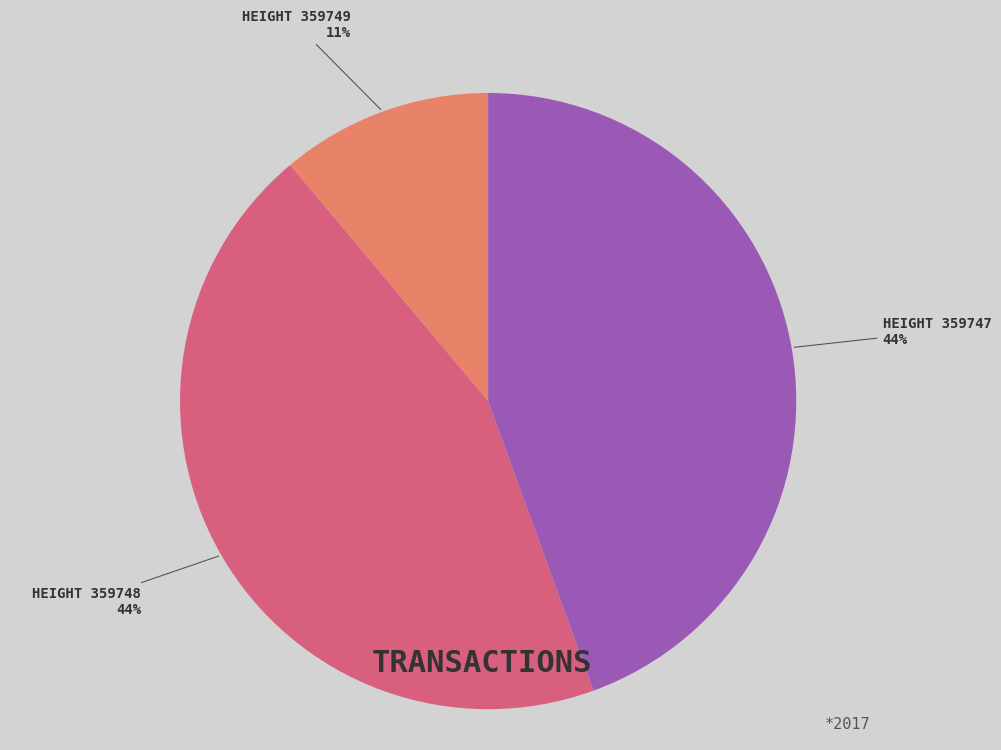

Does any single category account for the majority?

No